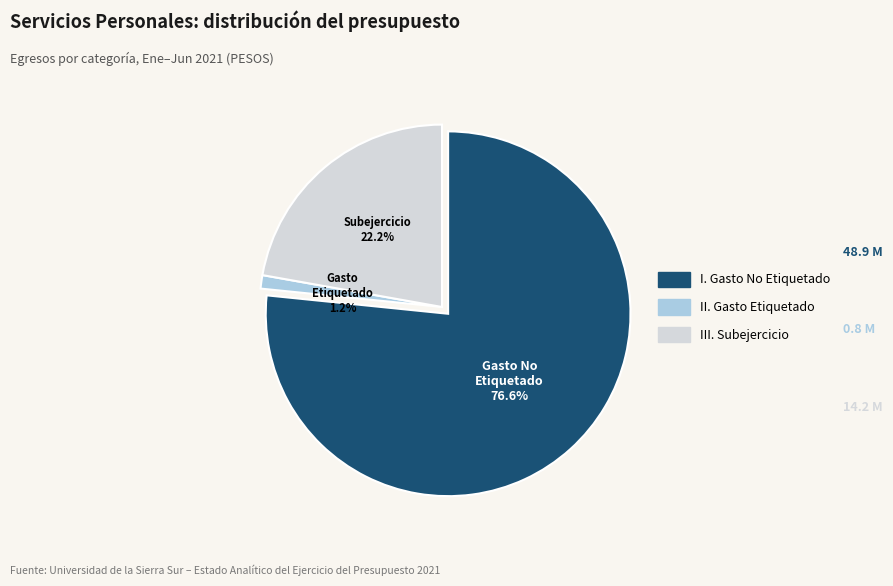

What is the change in value from II. Gasto Etiquetado (Magisterio) to III. Subejercicio Total?

+13402817.3